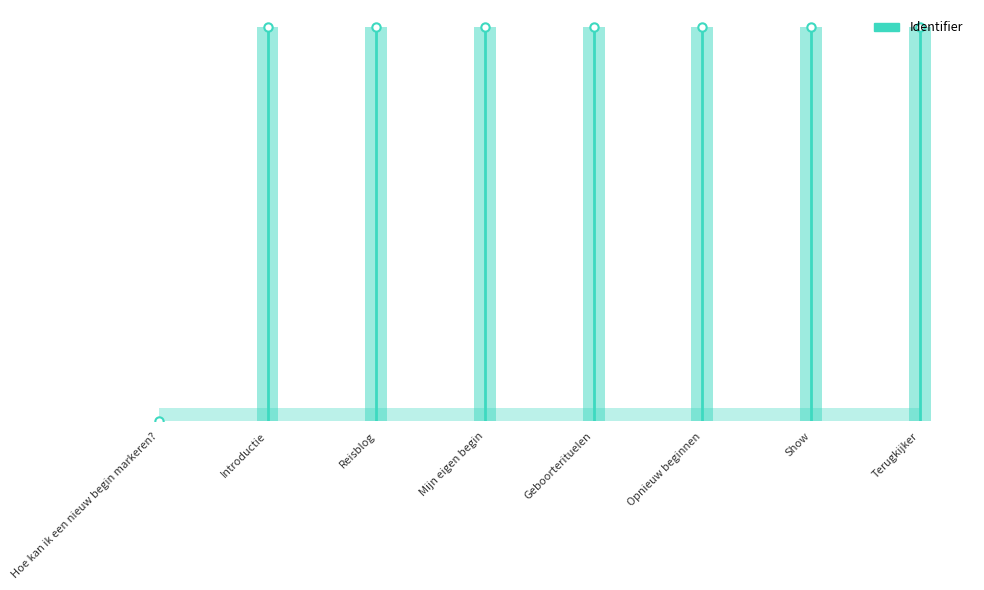

How many lines are shown in the chart?

1